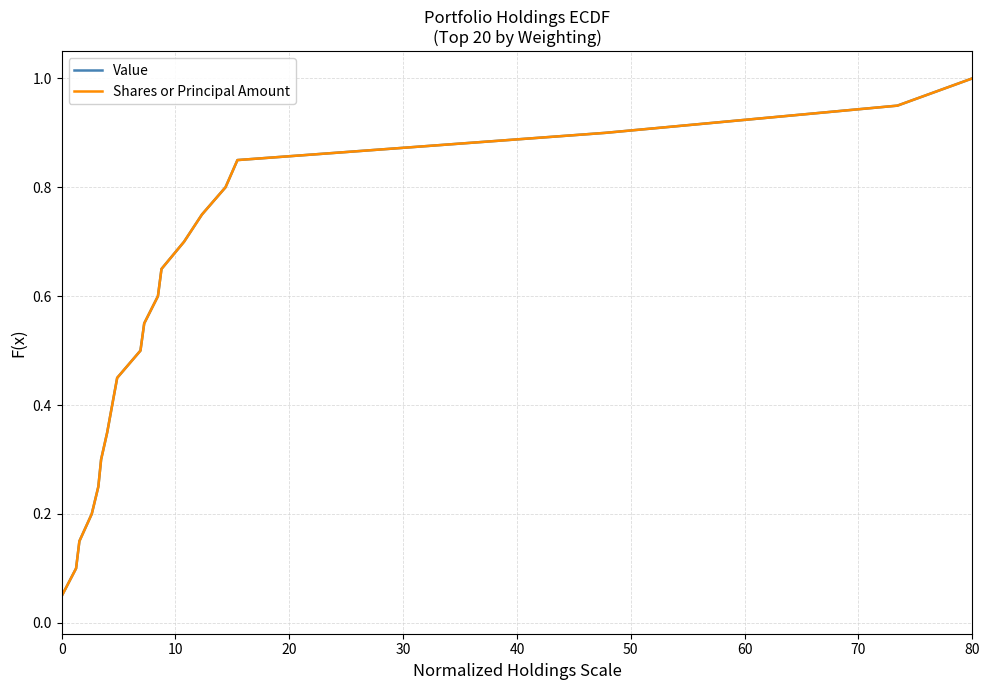

Does the chart have visible grid lines?

Yes